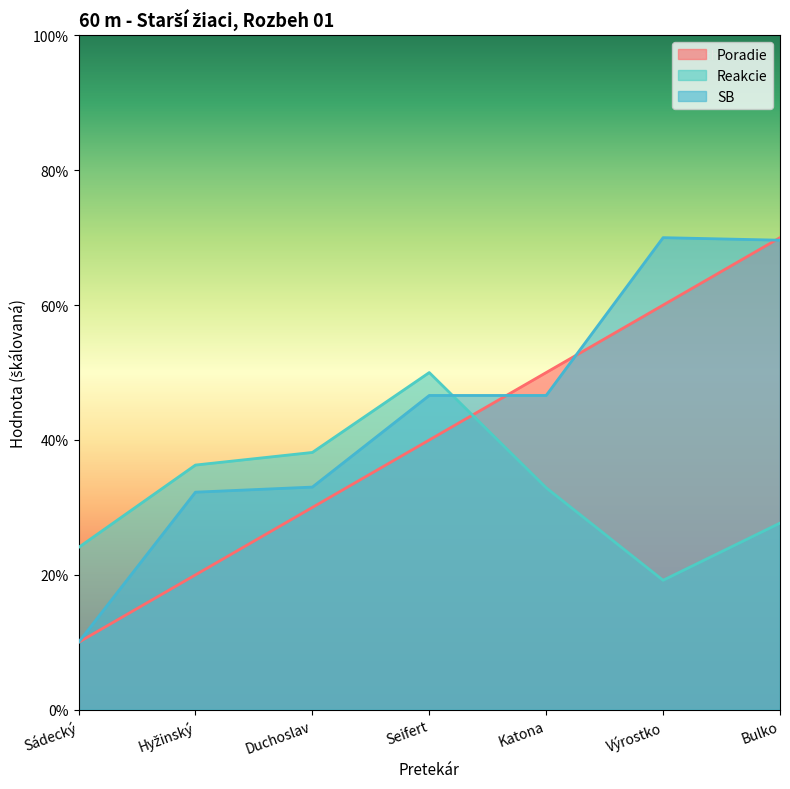

What are all the series names shown in the legend?

Poradie, Reakcie, SB